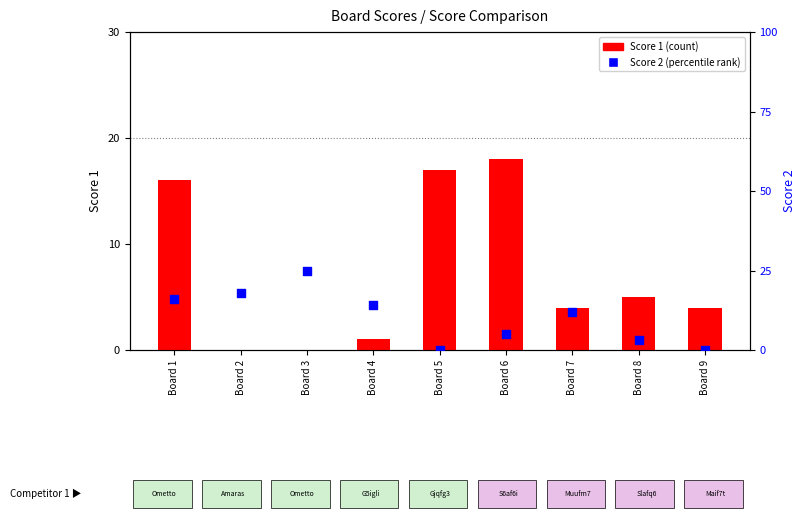

Which series reaches the minimum Y coordinate?

Score 1